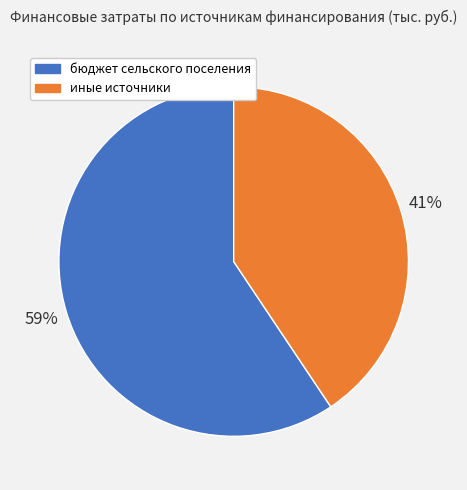

What is the largest slice in the pie chart?

бюджет сельского поселения